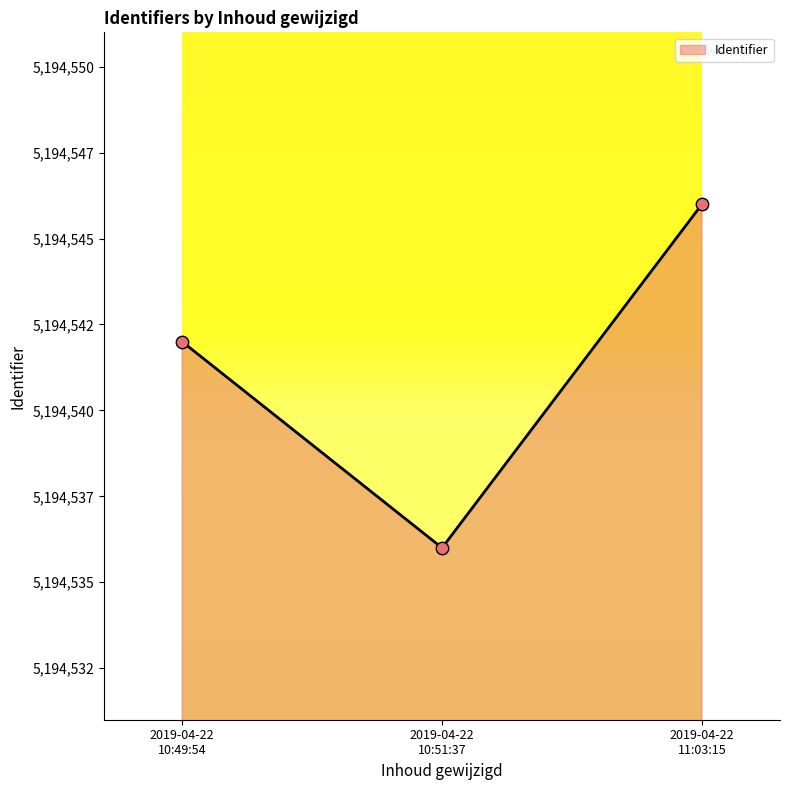

Is this an area chart (filled region under the line)?

Yes